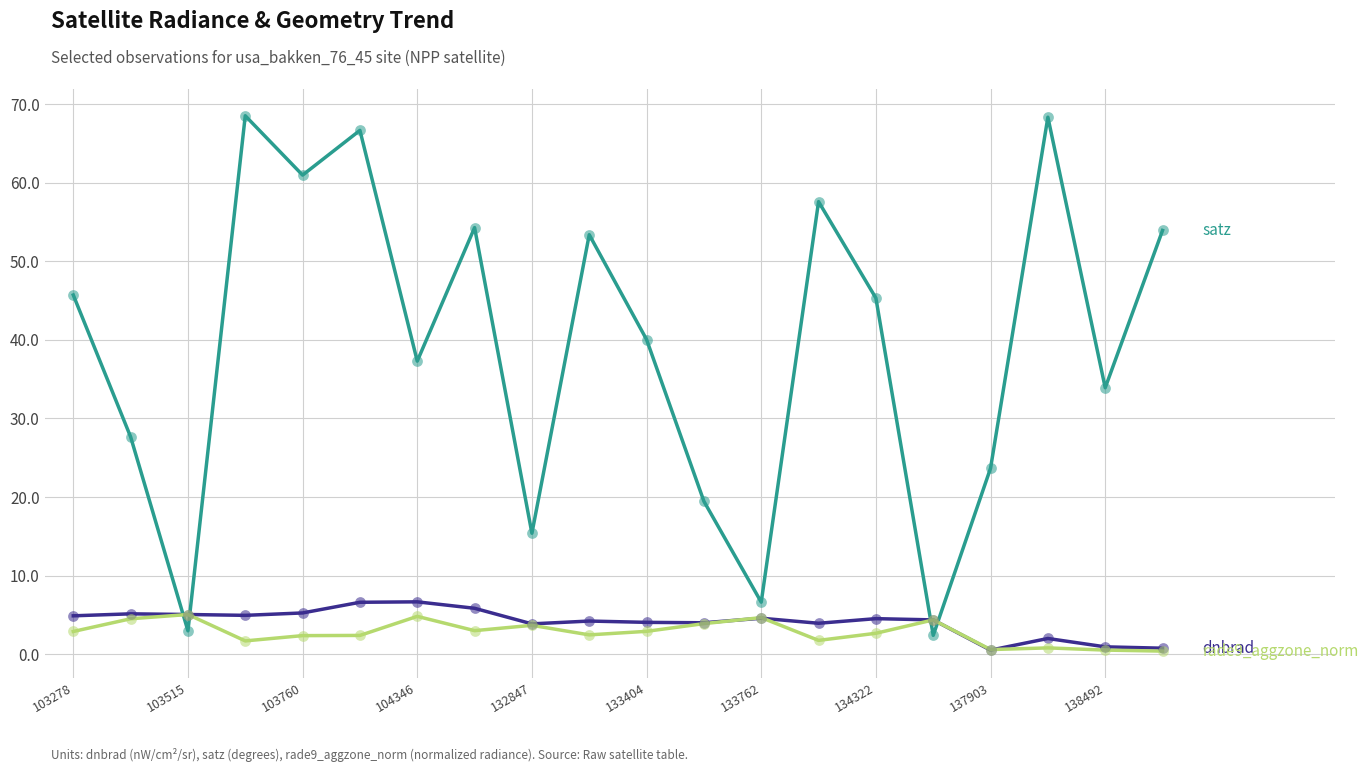

What is the greatest value displayed?

68.5